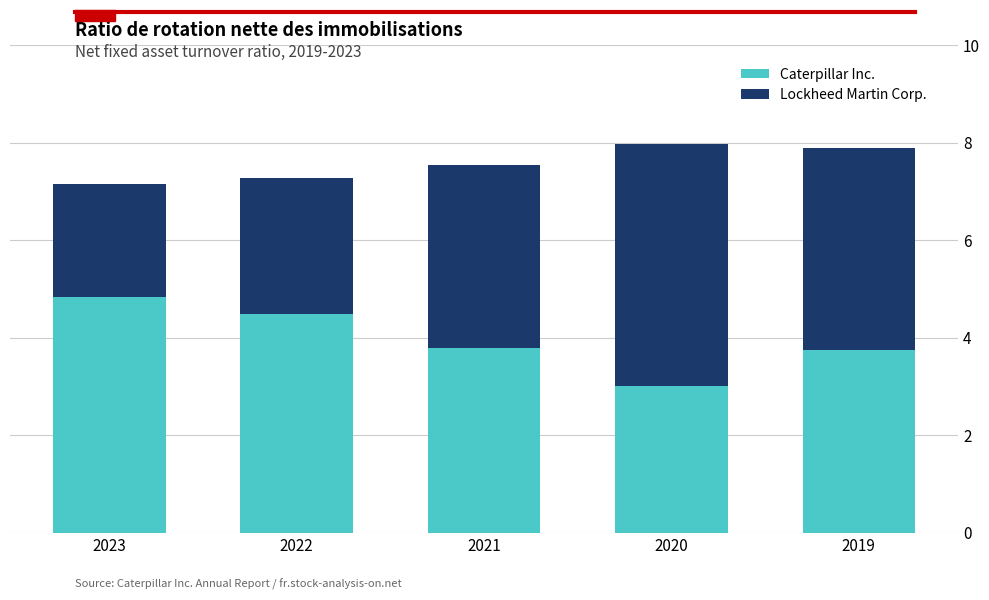

What is the lowest value of the Caterpillar Inc. series?

3.0